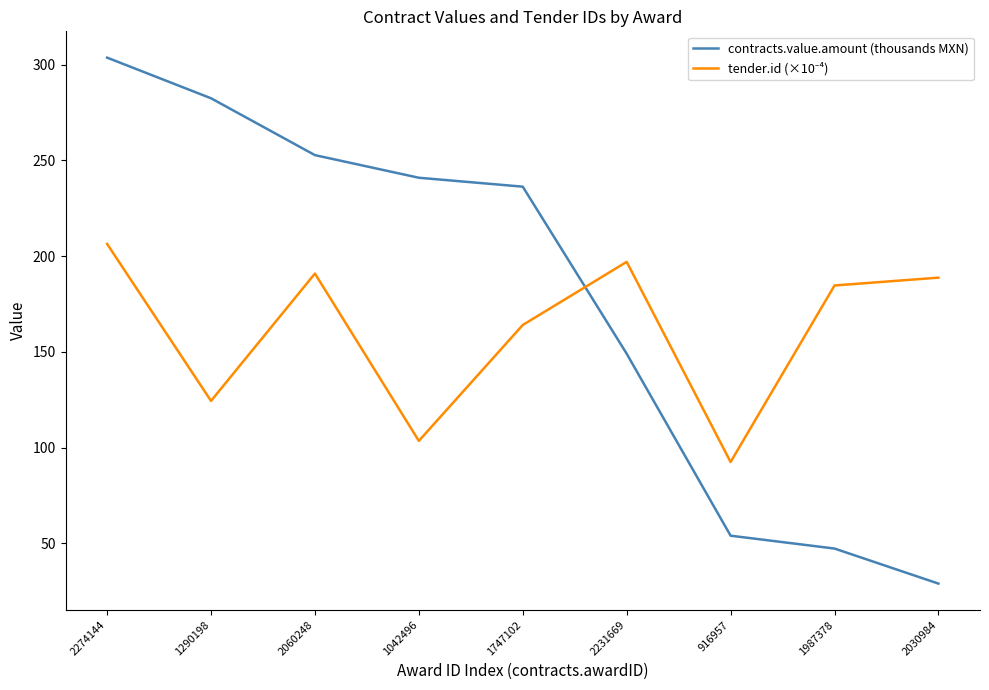

What position from the right is 2060248?

7